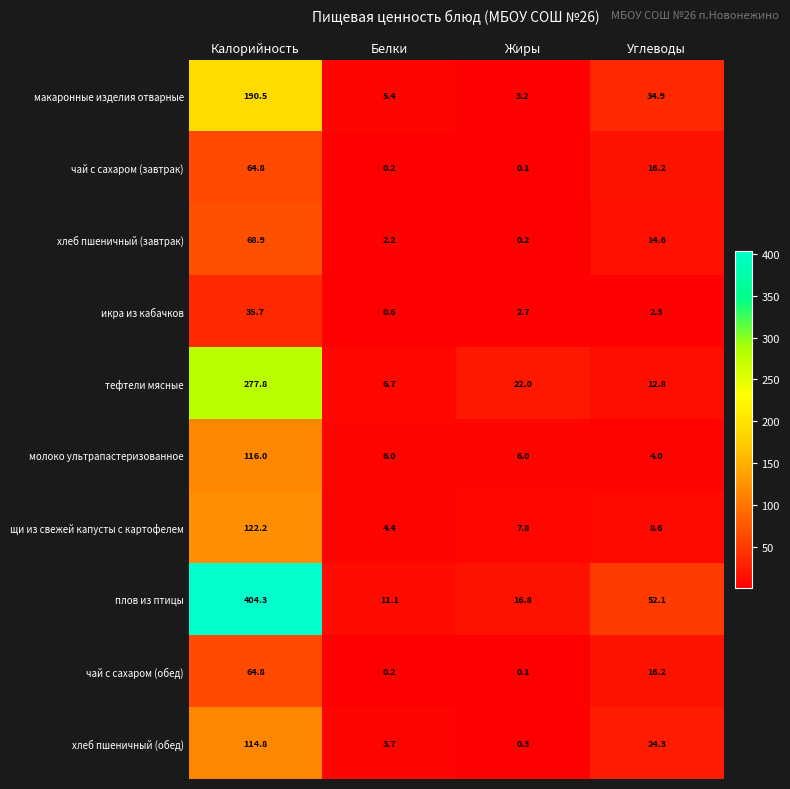

At which category is the sum across all series the highest?

Калорийность